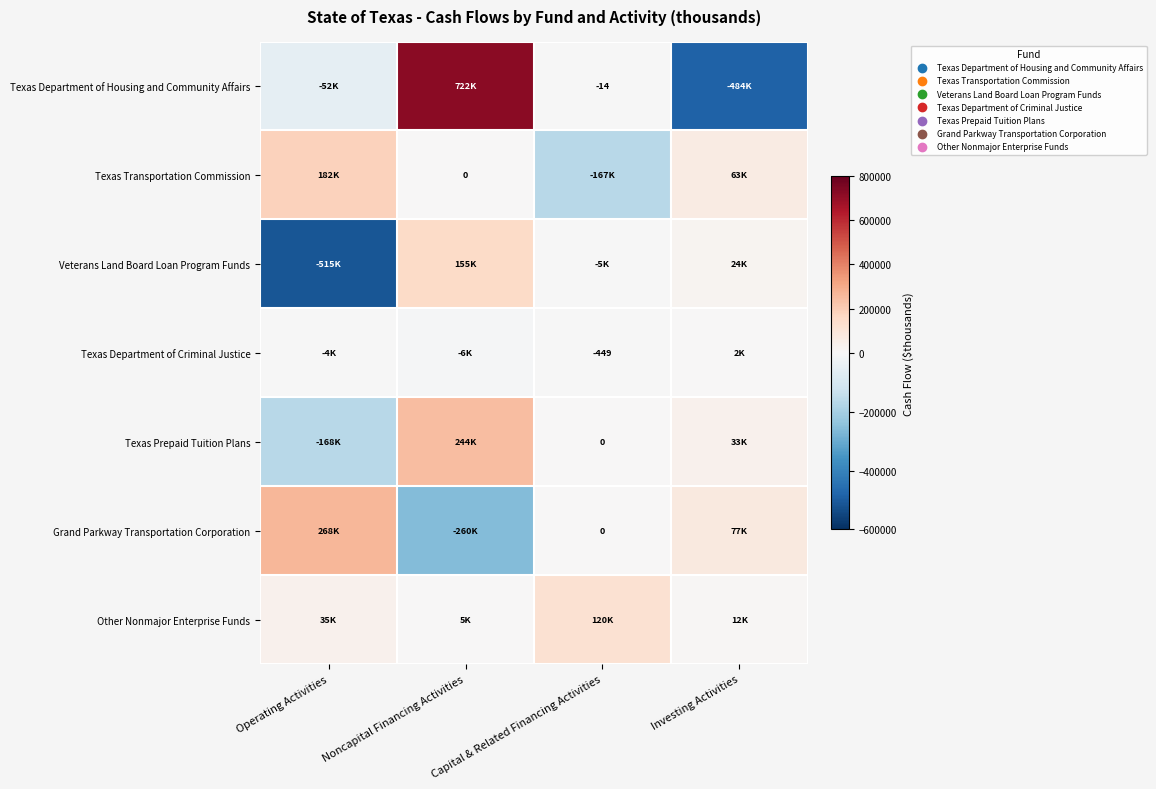

What is the minimum value shown in the chart?

-515249